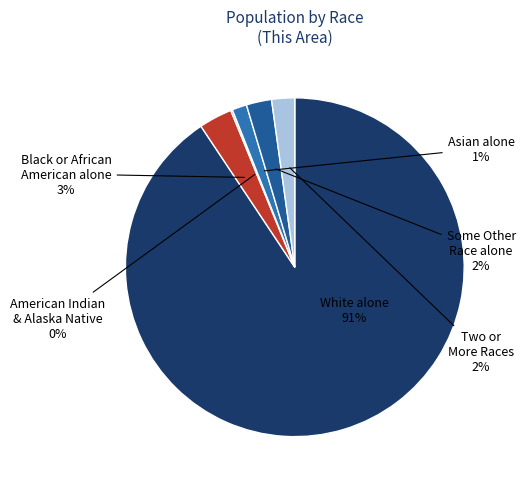

Is there a majority slice in this chart?

Yes